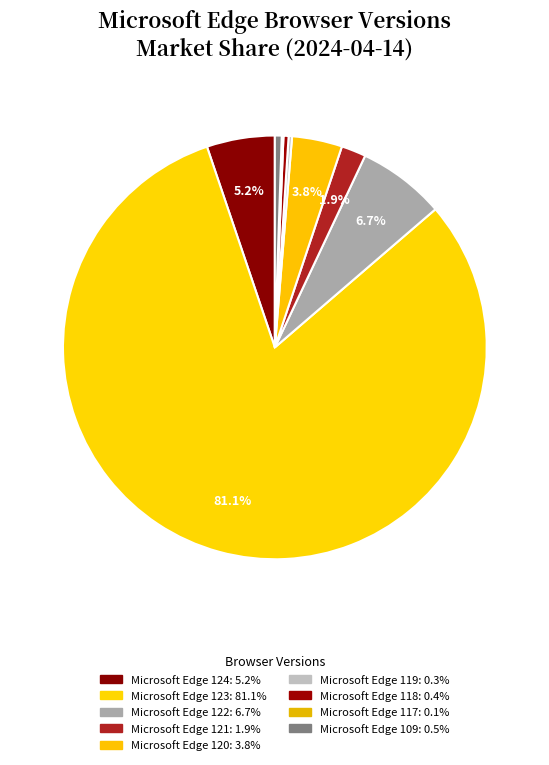

To the nearest percent, what percentage of the pie is Microsoft Edge 122?

7%